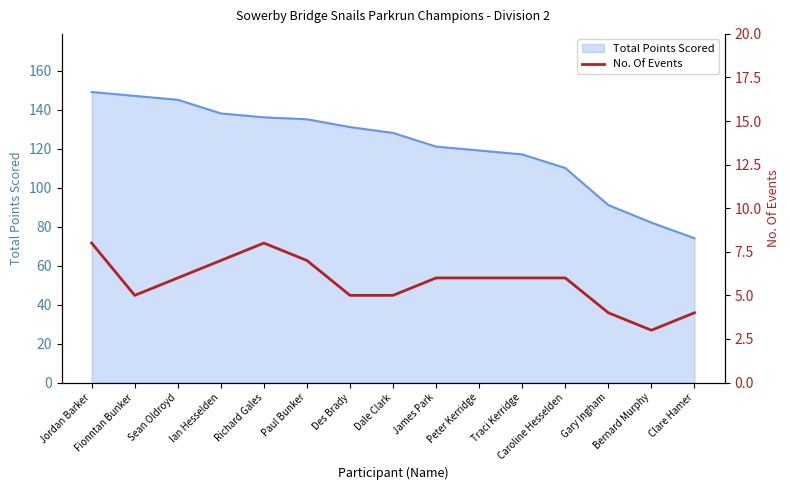

Reading left to right, what are all the values shown in this chart?

8	5	6	7	8	7	5	5	6	6	6	6	4	3	4